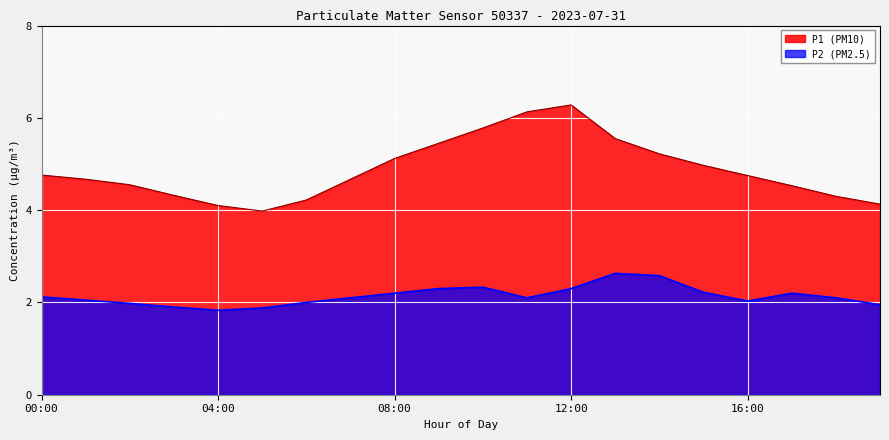

At which category does the chart reach its minimum across all series?

04:00